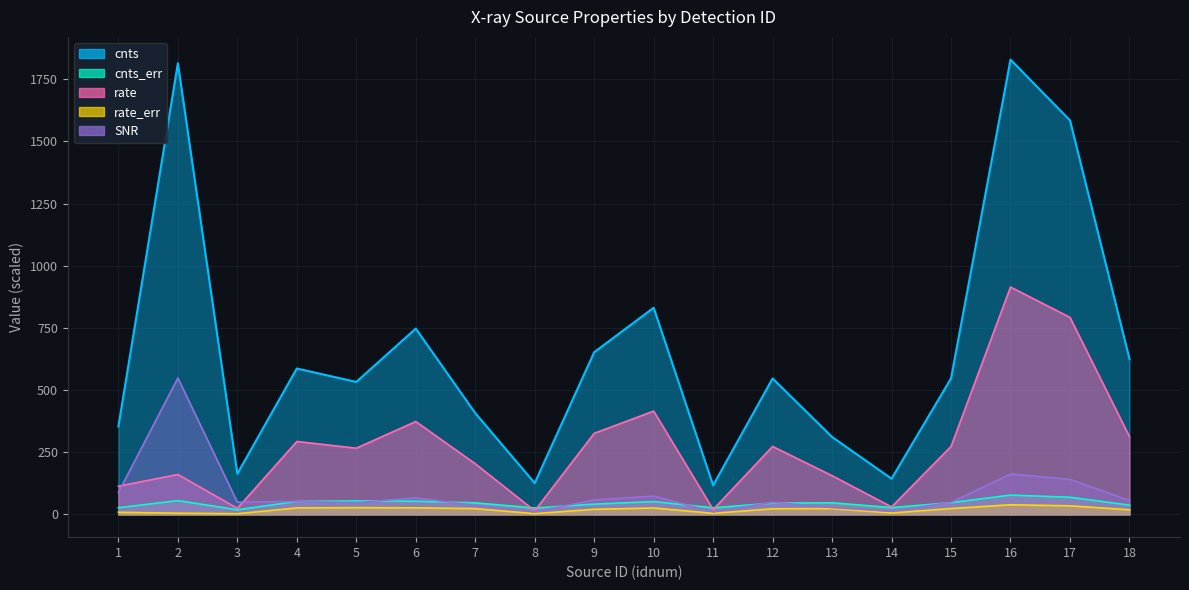

Which series changed the most between 1 and 5?

cnts